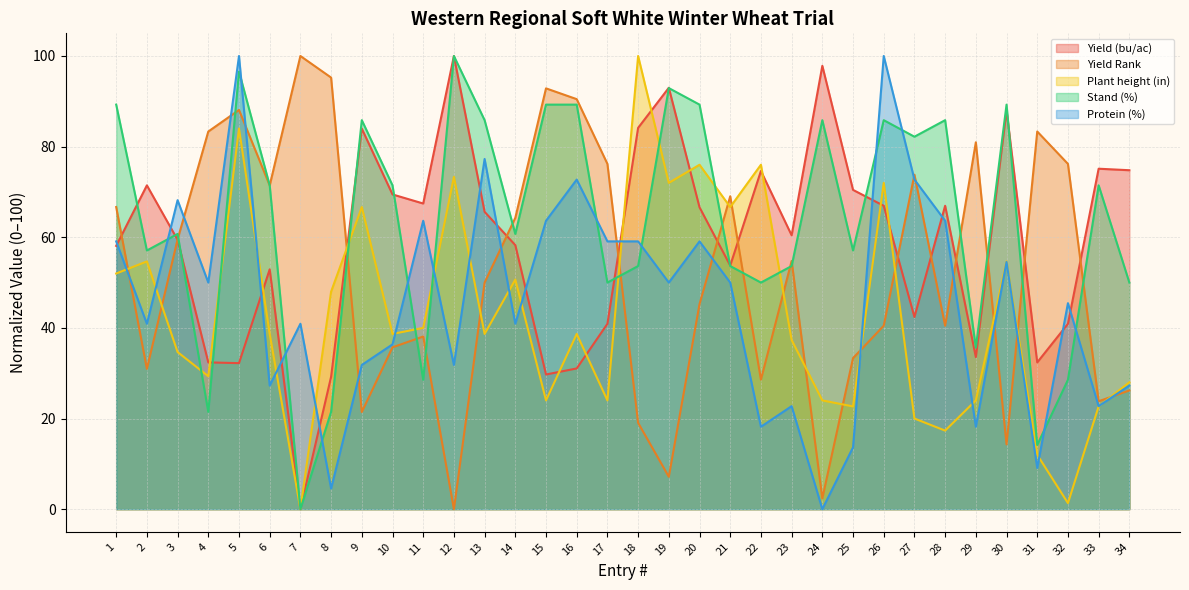

Rank the categories by Protein (%) value from lowest to highest.

24, 8, 31, 25, 22, 29, 23, 33, 6, 34, 9, 12, 10, 2, 7, 14, 32, 4, 19, 21, 30, 1, 17, 18, 20, 11, 15, 28, 3, 16, 27, 13, 5, 26